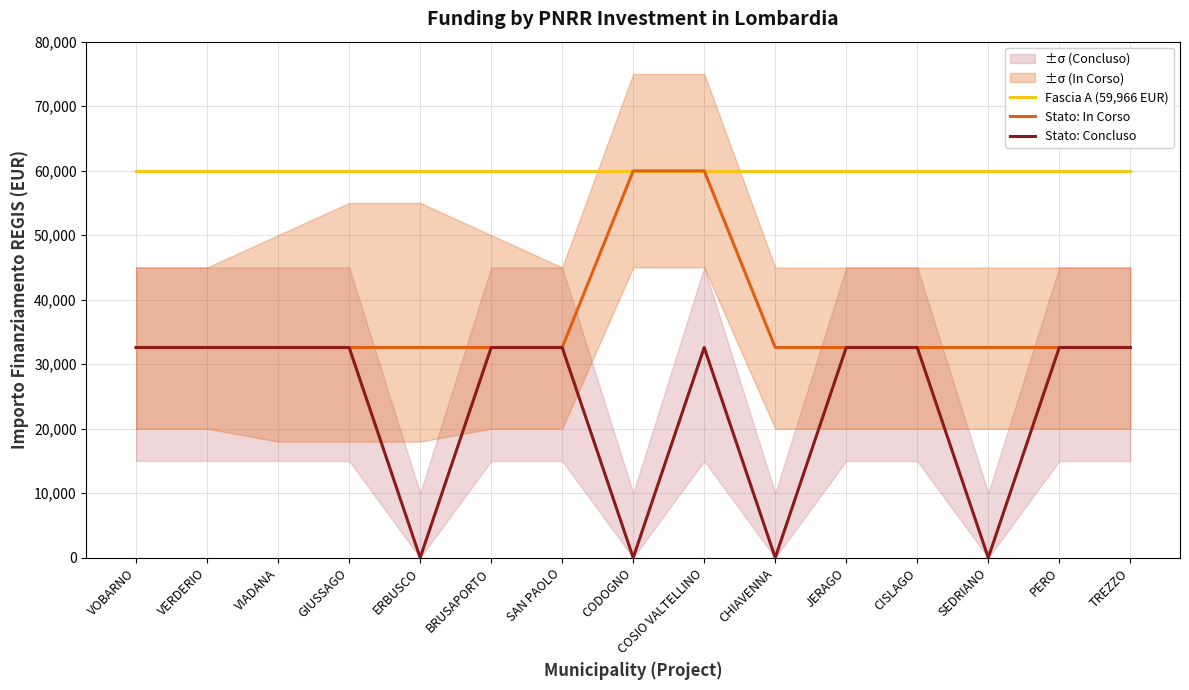

List the series in order of their peak value, highest first.

Fascia A (59,966 EUR), Stato: In Corso, Stato: Concluso